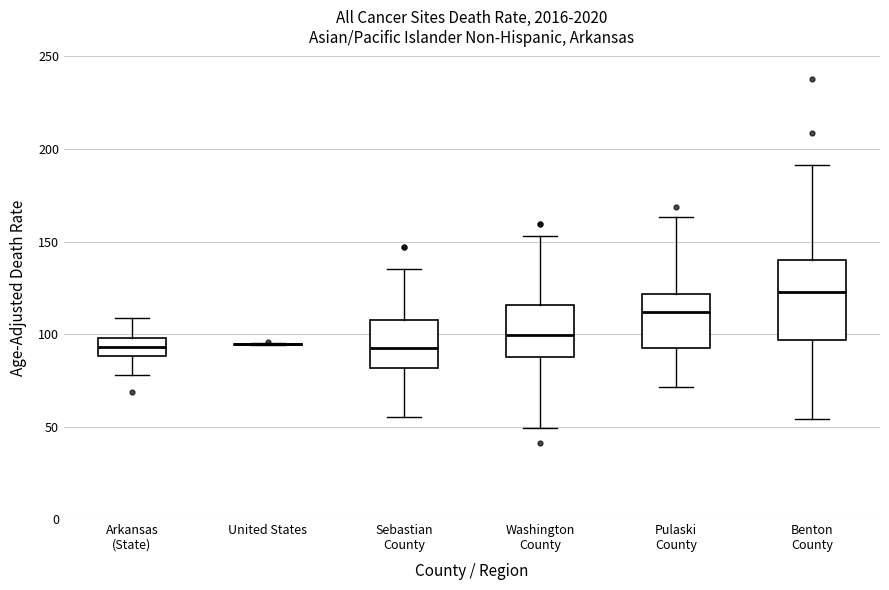

Reading left to right, transcribe this box plot: for each box, give where its median line is, the range the box spans, and where its two whiskers end, as read against the y-axis. The values are not printed on the chart, so give them approximately, as read against the axis.

Arkansas (State): median 95, box 90 to 100, whiskers 80 to 110
United States: box collapsed to a line at 95, whiskers 95 to 95
Sebastian County: median 90, box 80 to 110, whiskers 55 to 135
Washington County: median 100, box 90 to 115, whiskers 50 to 155
Pulaski County: median 110, box 90 to 120, whiskers 70 to 165
Benton County: median 120, box 95 to 140, whiskers 55 to 190